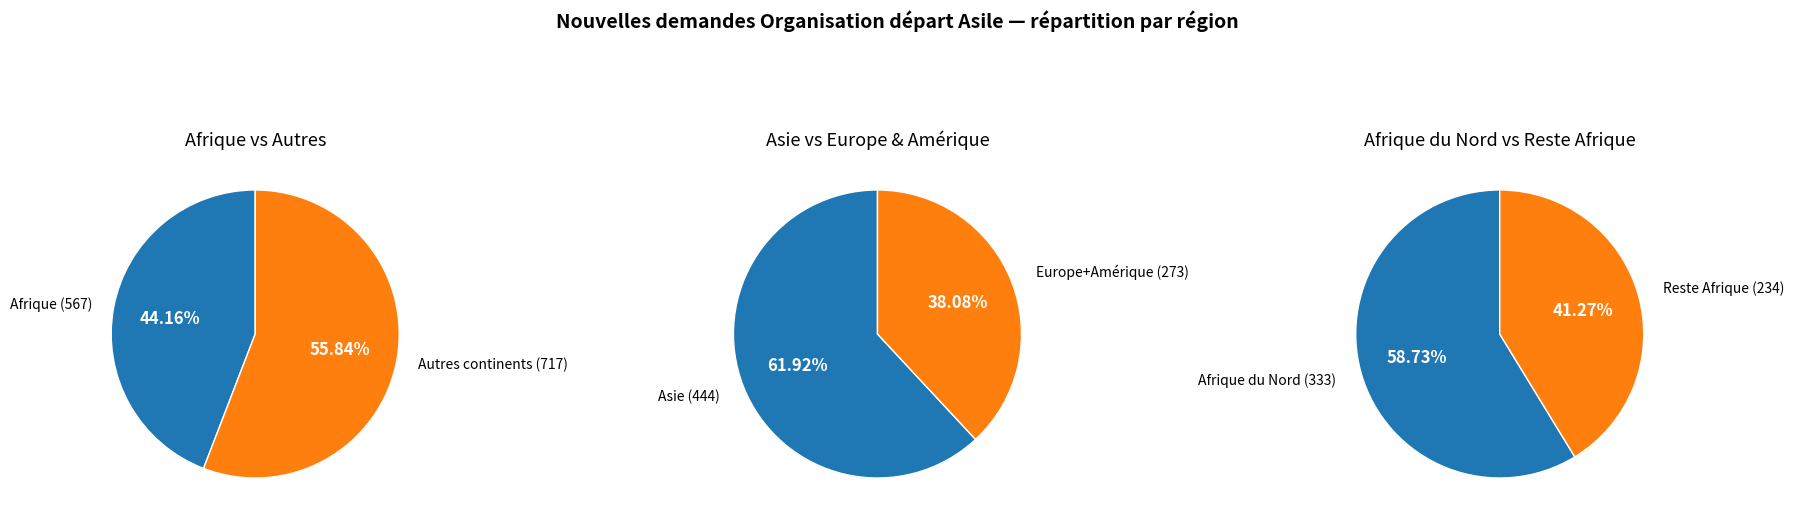

How many segments does this pie chart have?

6